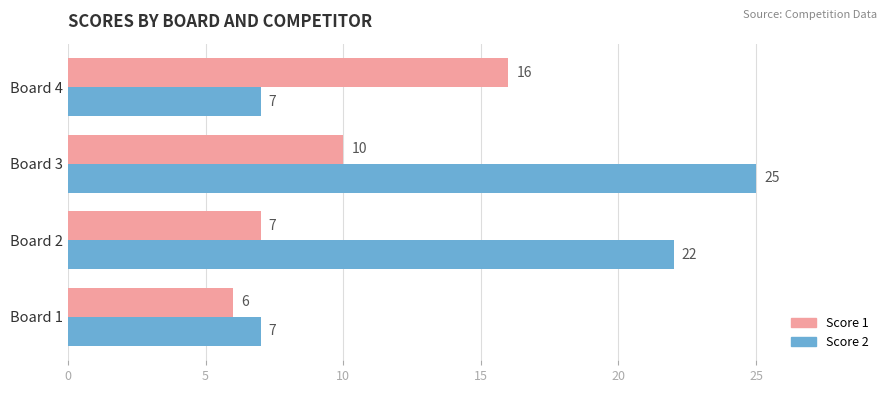

At which label is Score 2 closest to 16?

Board 2